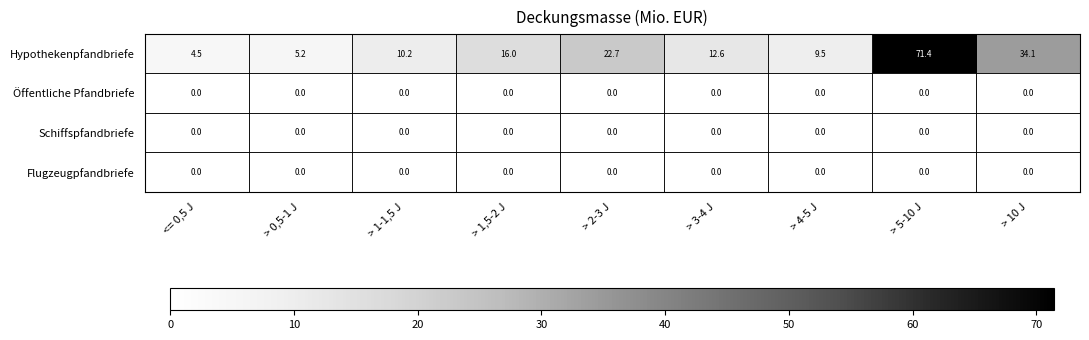

Which series has the largest range (max minus min)?

Hypothekenpfandbriefe